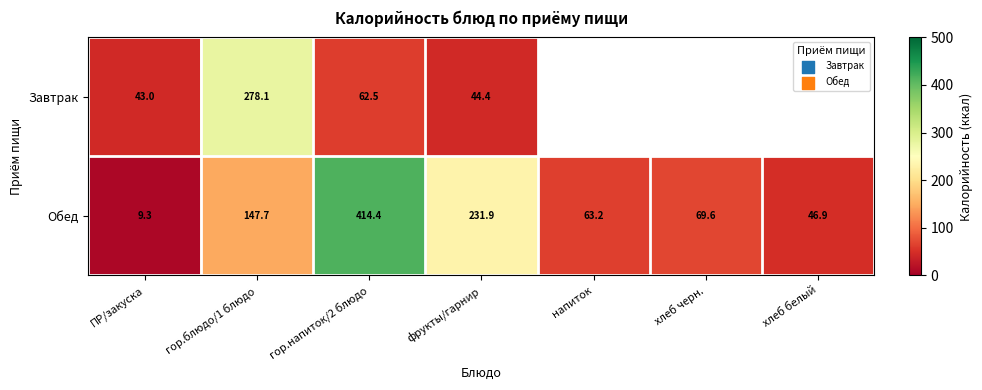

What is the lowest value of the Обед series?

9.3